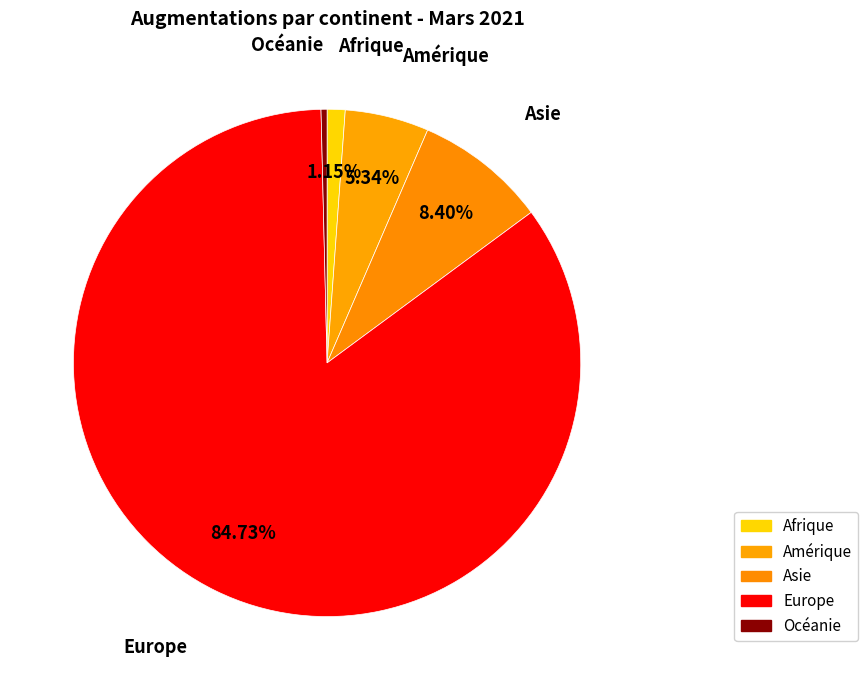

Is Europe the majority of the pie?

Yes